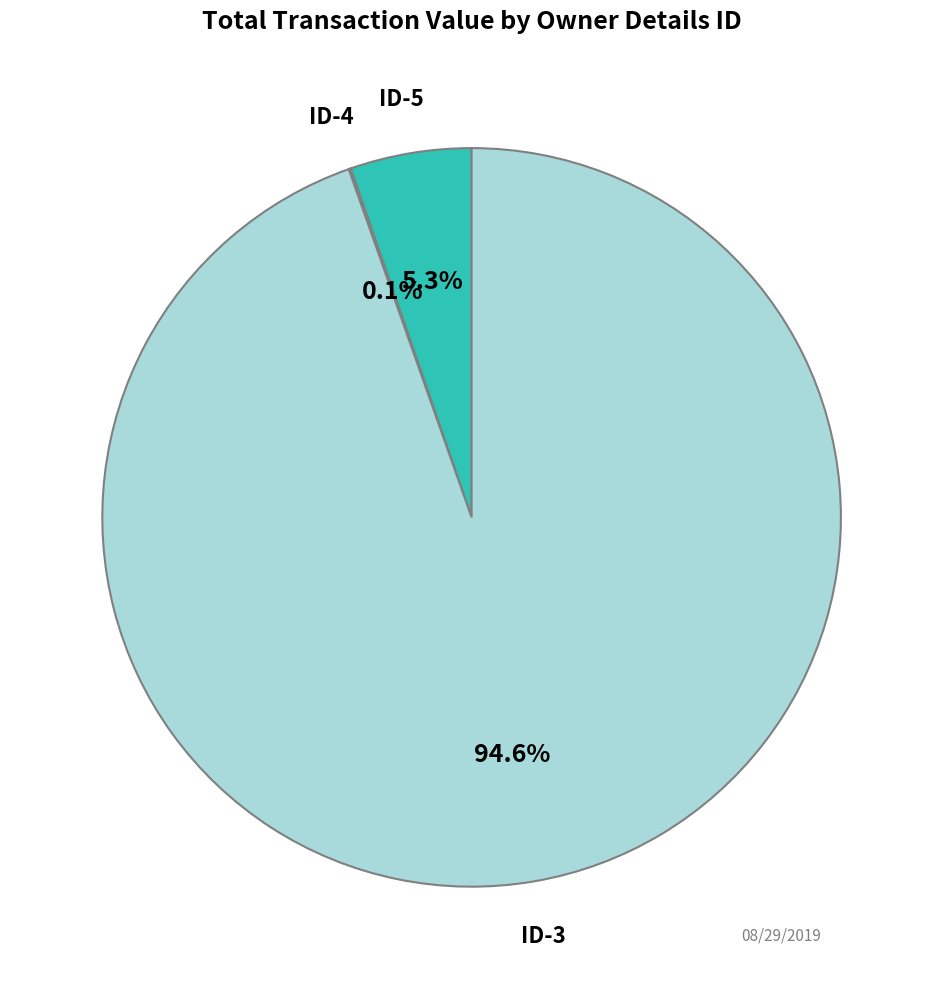

Which category has the biggest portion of the pie?

ID-3